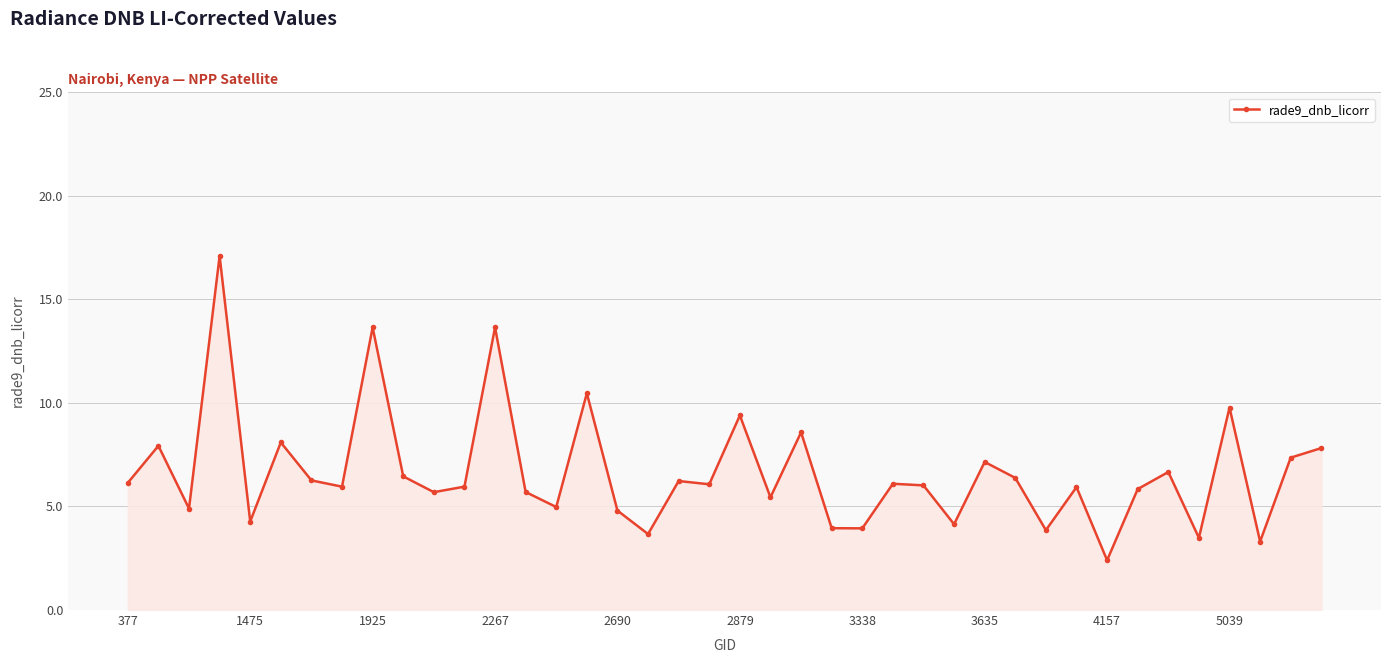

What is the value of the 26th point from the left?

6.1